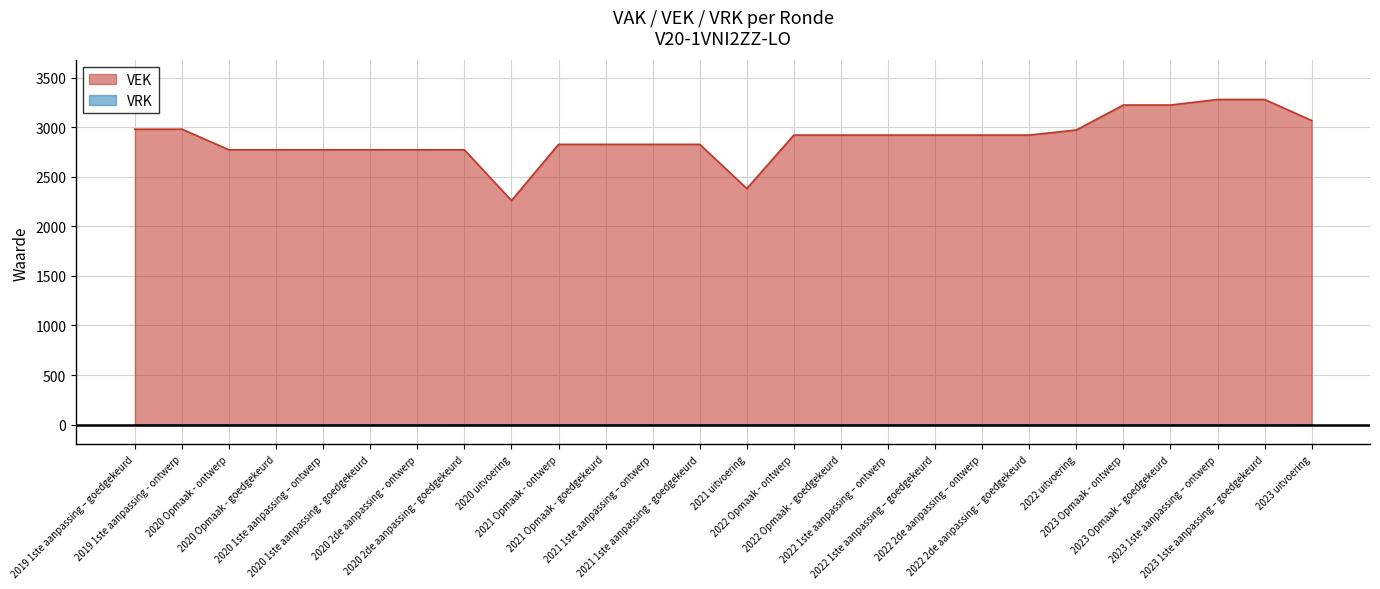

The chart shows a value of 3281 at 2023 1ste aanpassing – ontwerp. True or false?

True